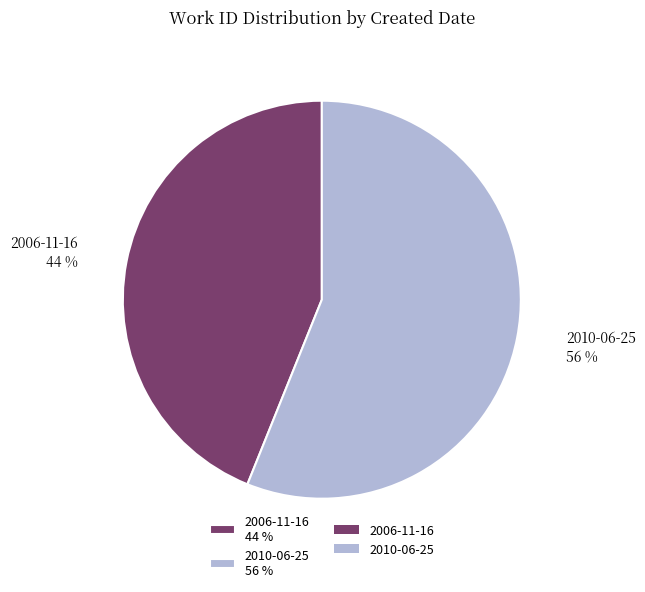

Which slice represents more than half of the pie?

2010-06-25